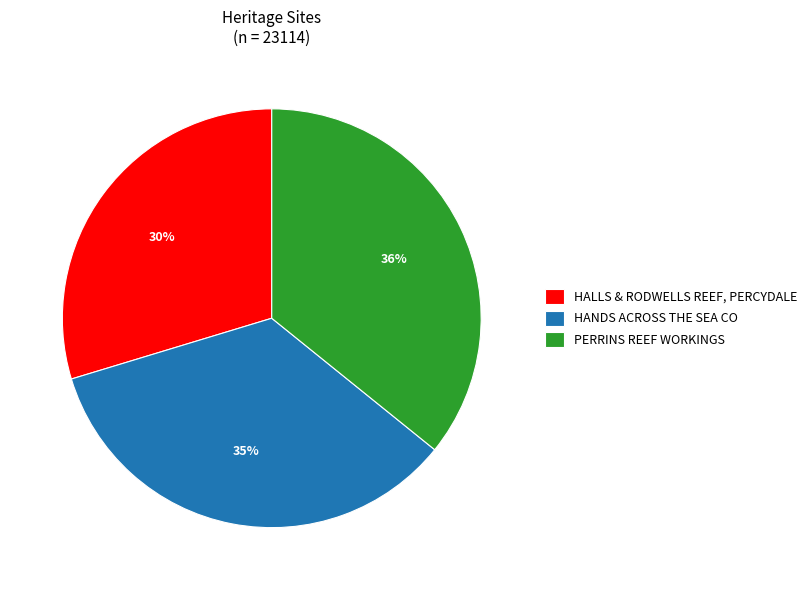

Does PERRINS REEF WORKINGS account for over 50% of the chart?

No